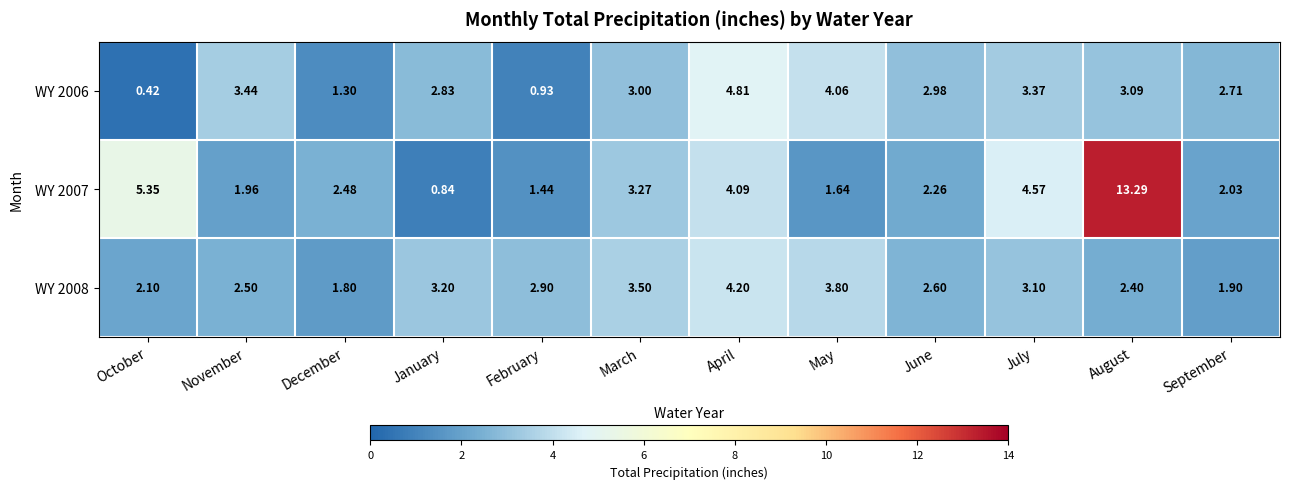

At which category does the chart reach its minimum across all series?

October